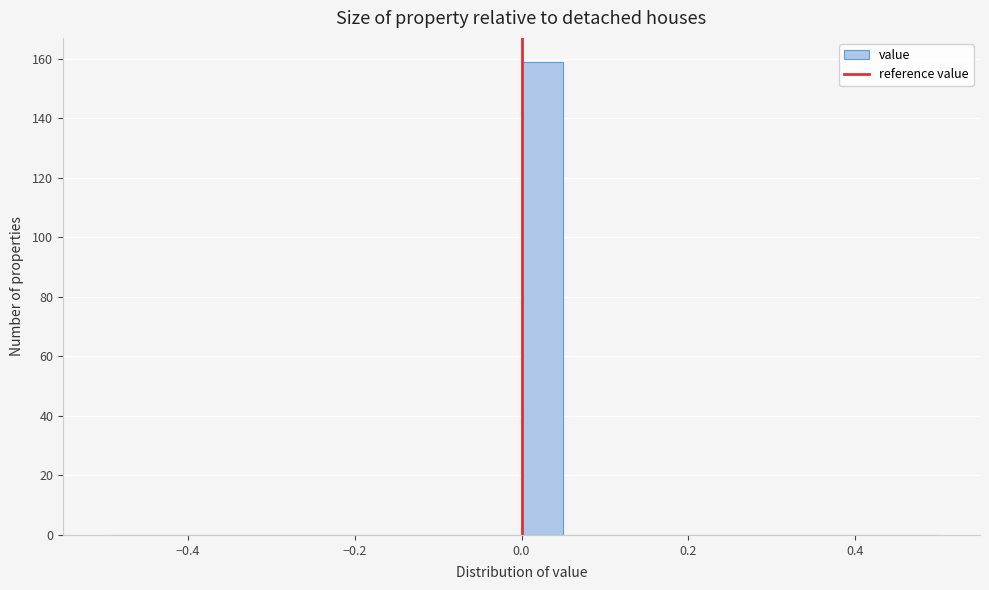

Around what value on the x-axis is the tallest bar? Give the approximate position of its centre, as read against the axis.

0.02